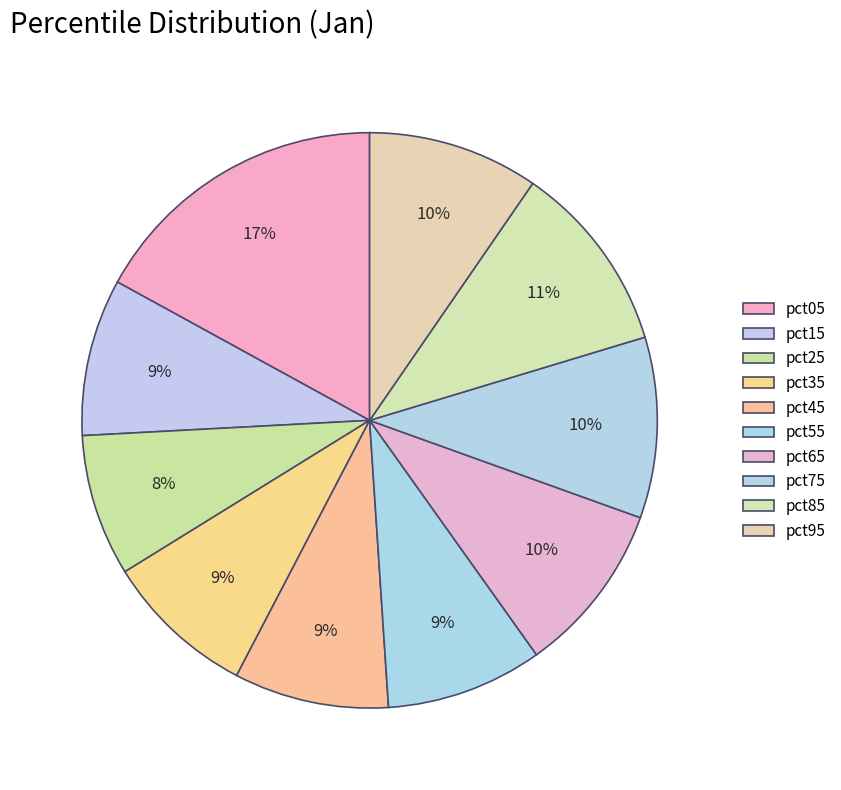

Which has a higher value, pct25 or pct95?

pct95